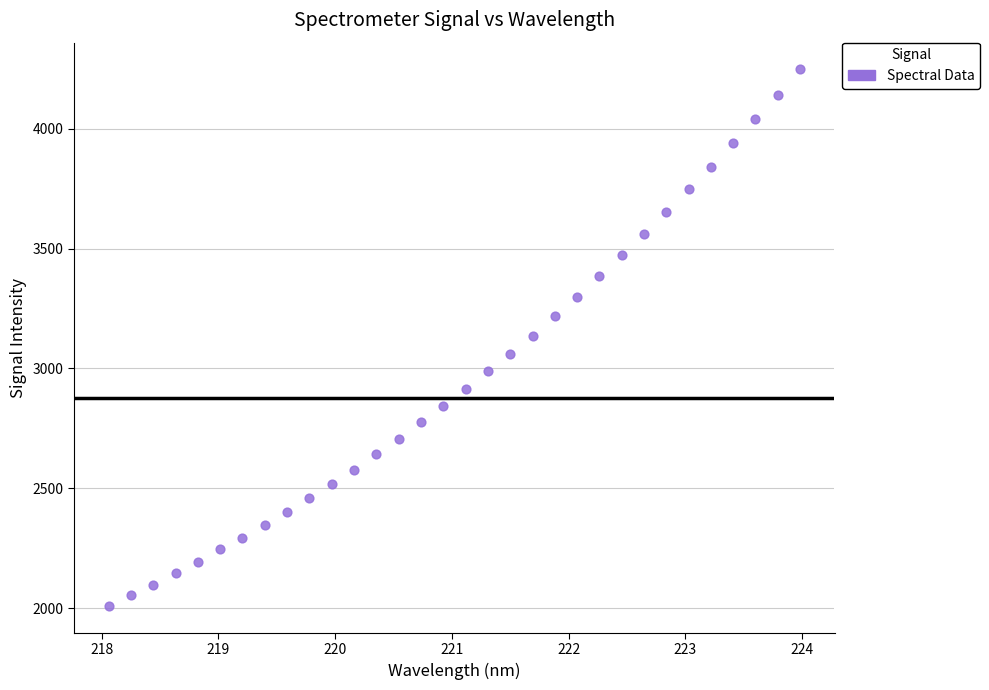

What is the range of X values (max minus min)?

5.9